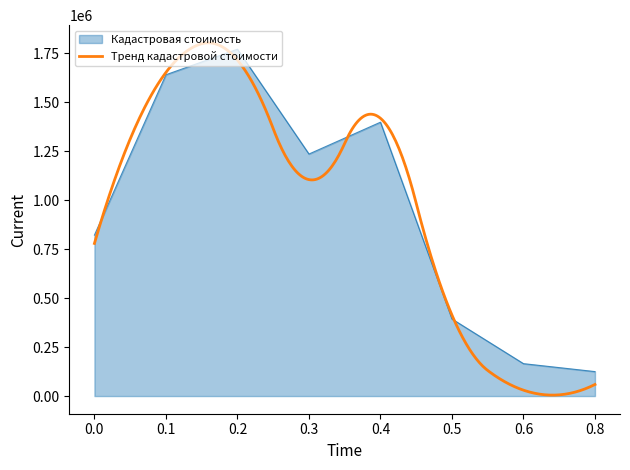

What is the sum of all values?

7547879.7